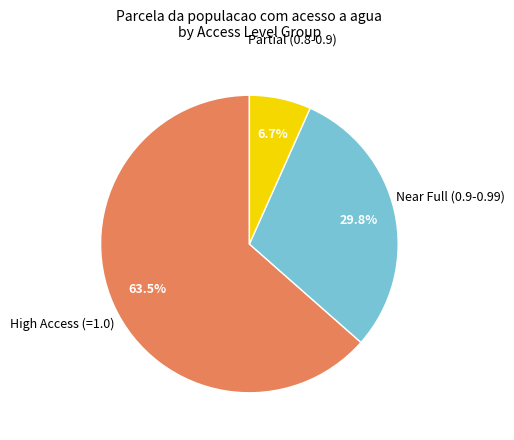

How many segments does this pie chart have?

3